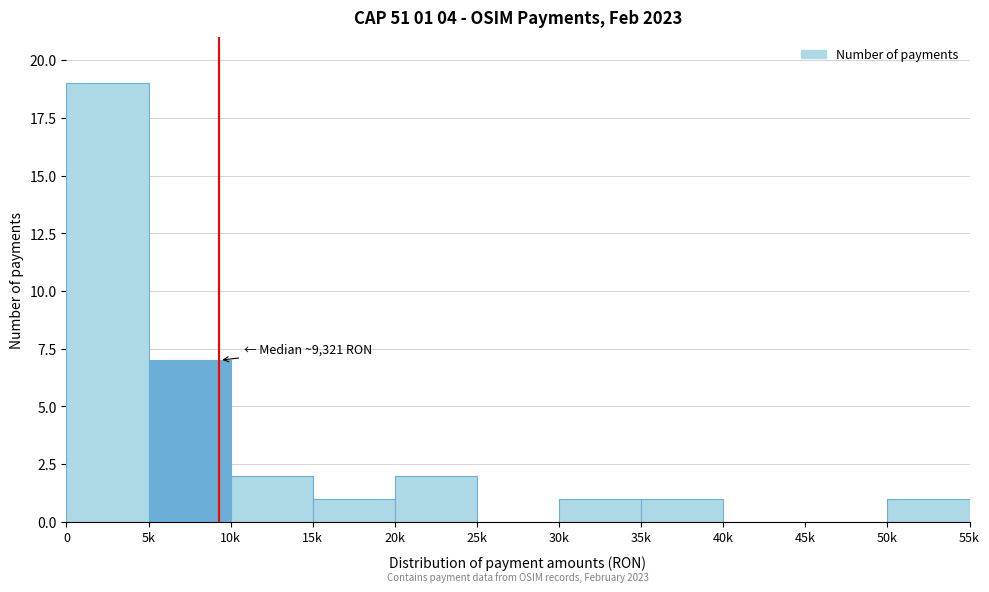

Reading right to left, what are all the values shown in this chart?

50k=1	45k=0	40k=0	35k=1	30k=1	25k=0	20k=2	15k=1	10k=2	5k=7	0=19